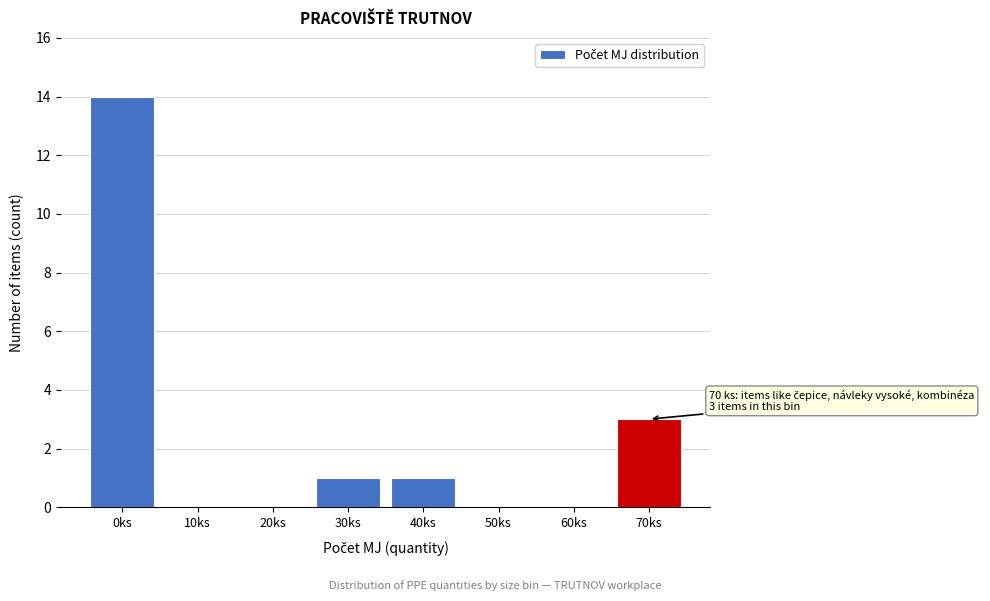

Reading left to right, list all the values displayed in this chart.

0ks=14	10ks=0	20ks=0	30ks=1	40ks=1	50ks=0	60ks=0	70ks=3